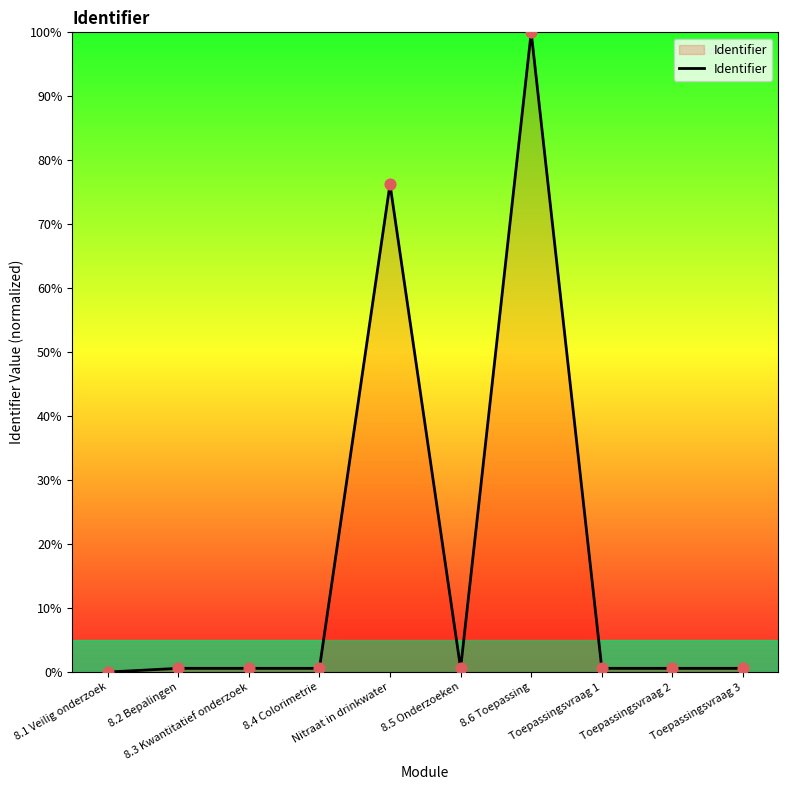

Between 8.6 Toepassing and 8.3 Kwantitatief onderzoek, which is larger?

8.6 Toepassing